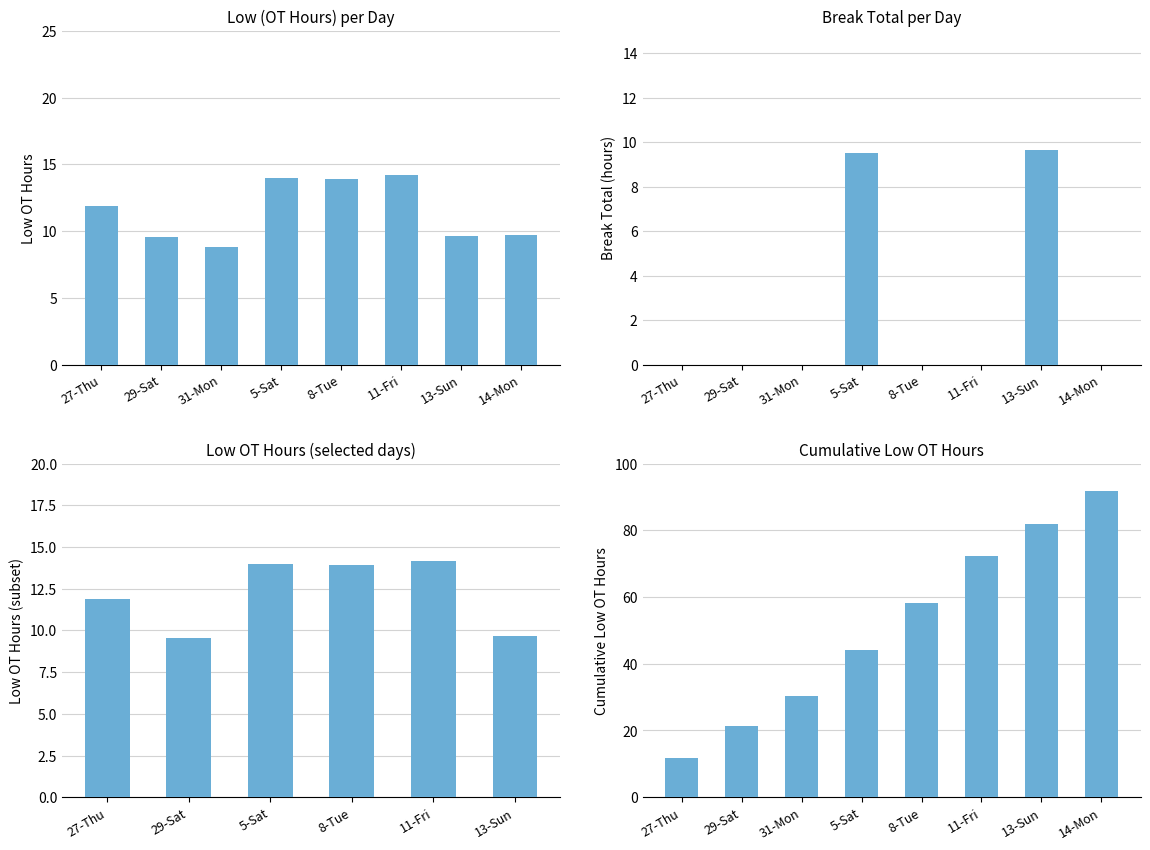

Is it true that Low (OT hours) equals 14.0 at 5-Sat?

True